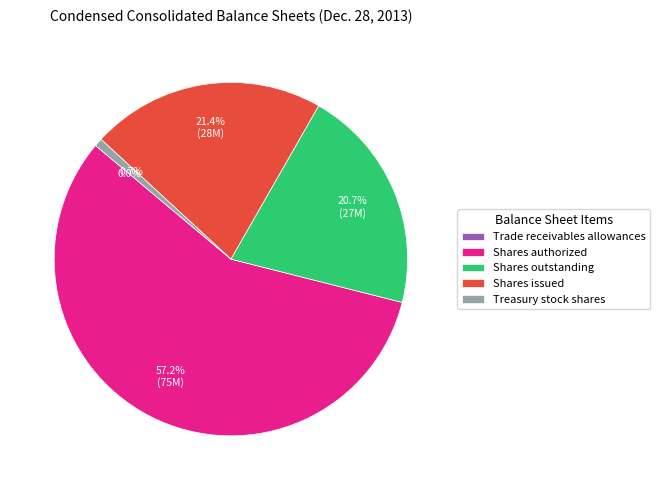

Which slice is the largest?

Shares authorized